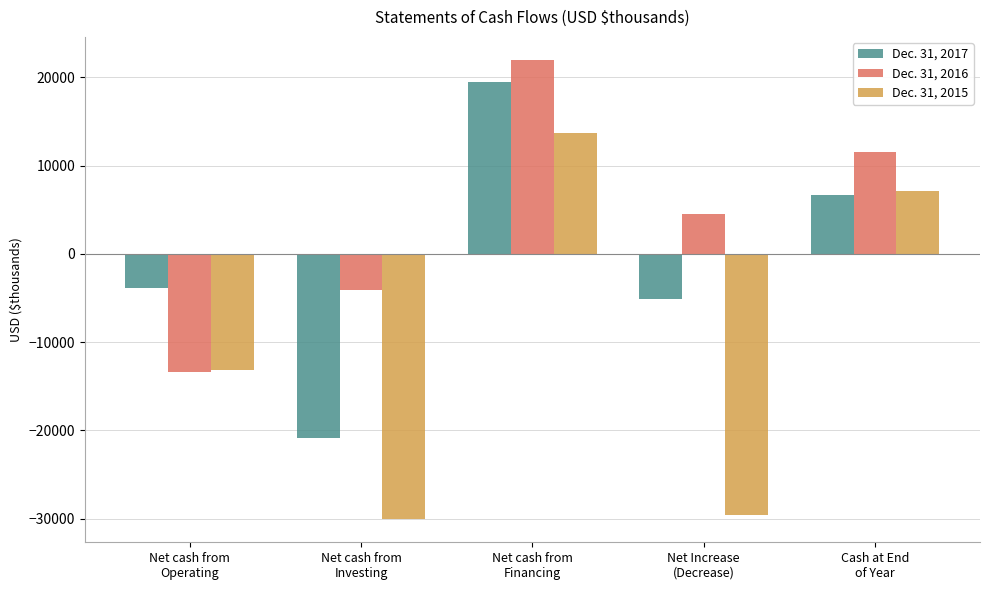

What position from the right is Net cash from
Operating?

5